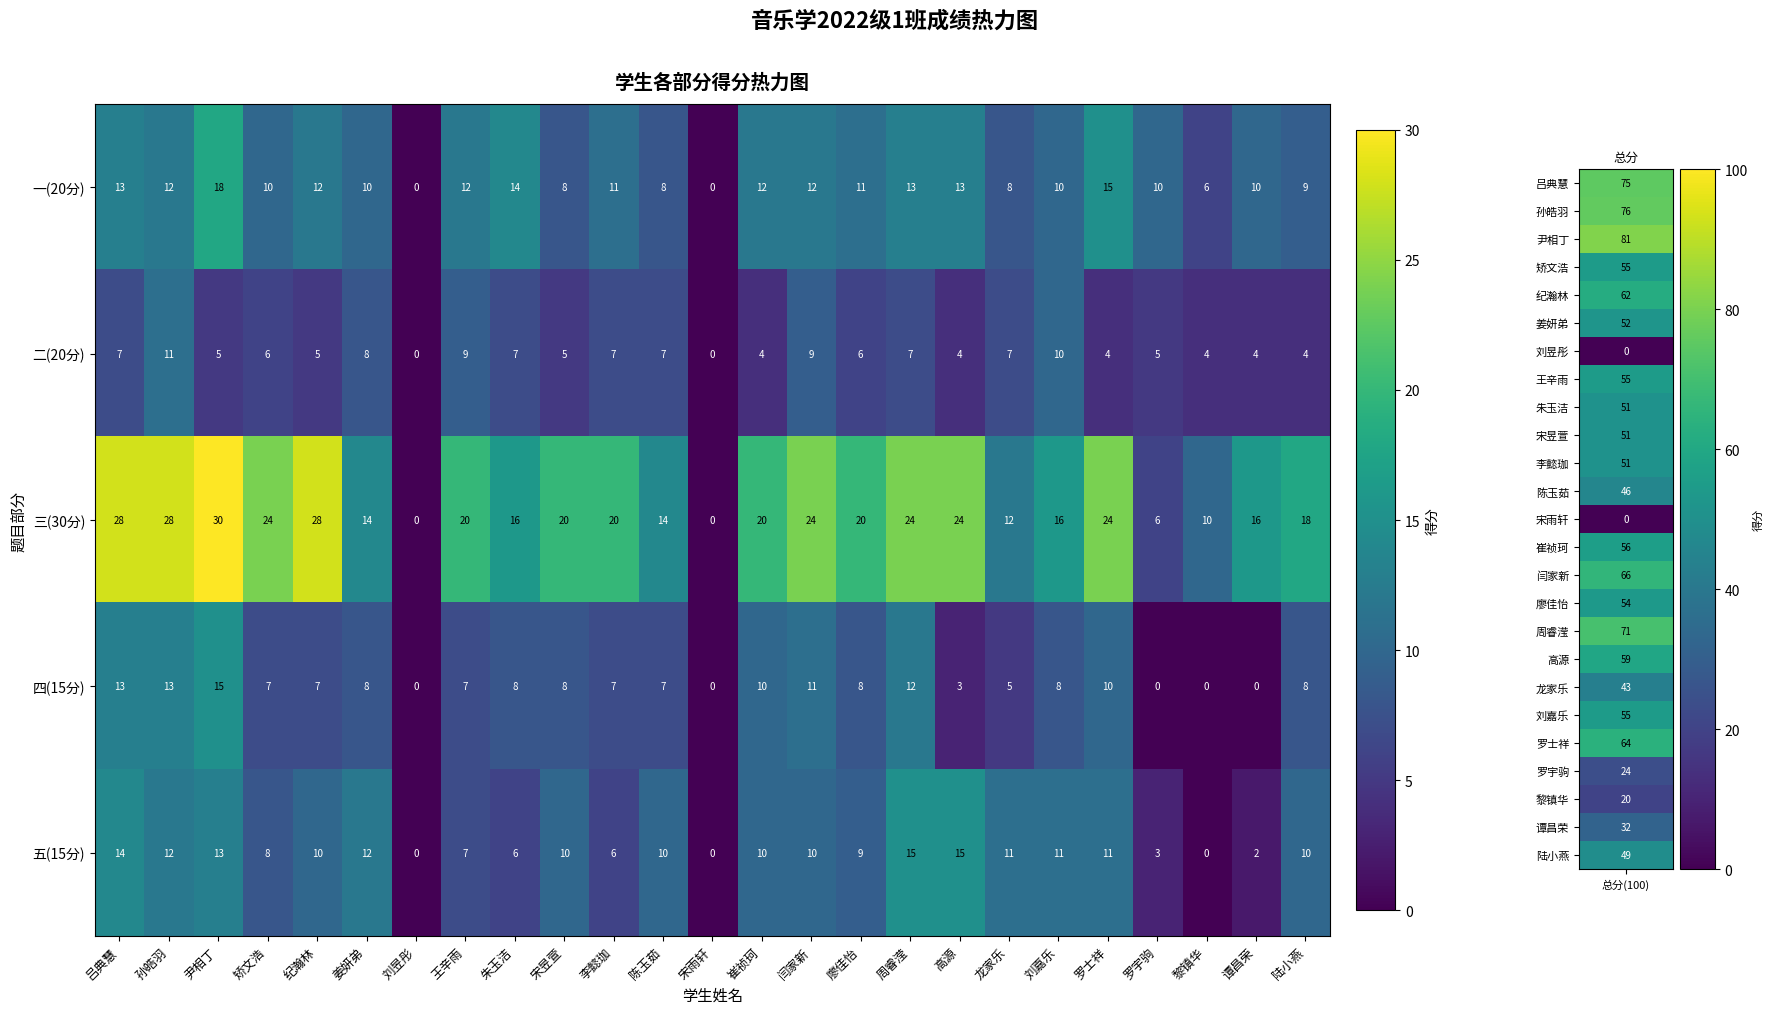

What is the difference between the second highest and minimum values in the 四(15分) series?

13